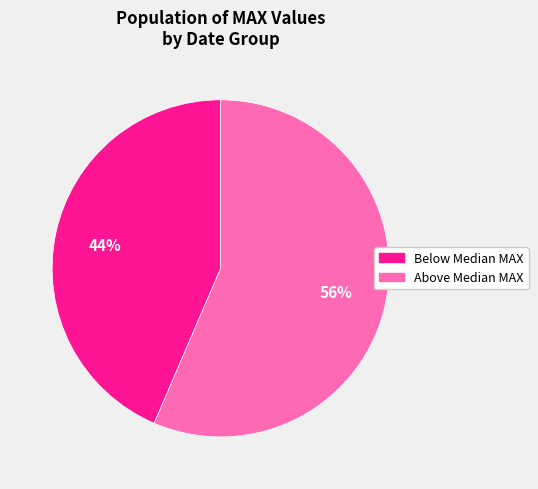

To the nearest percent, what is the average slice percentage?

50%